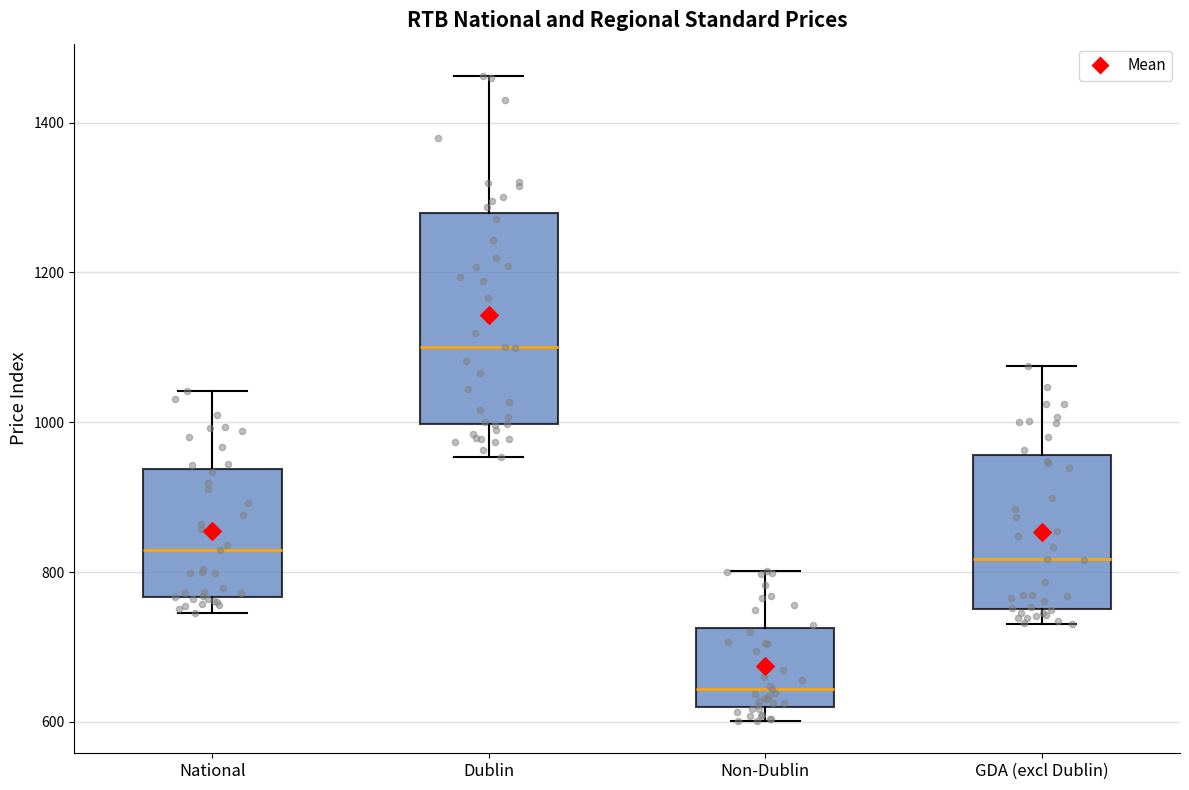

Reading left to right, read every box against the y-axis: the position of its median line, the range the box covers, and the ends of its whiskers. The values are not printed on the chart, so give them approximately, as read against the axis.

National: median 840, box 760 to 940, whiskers 740 to 1040
Dublin: median 1100, box 1000 to 1280, whiskers 960 to 1460
Non-Dublin: median 640, box 620 to 720, whiskers 600 to 800
GDA (excl Dublin): median 820, box 760 to 960, whiskers 740 to 1080